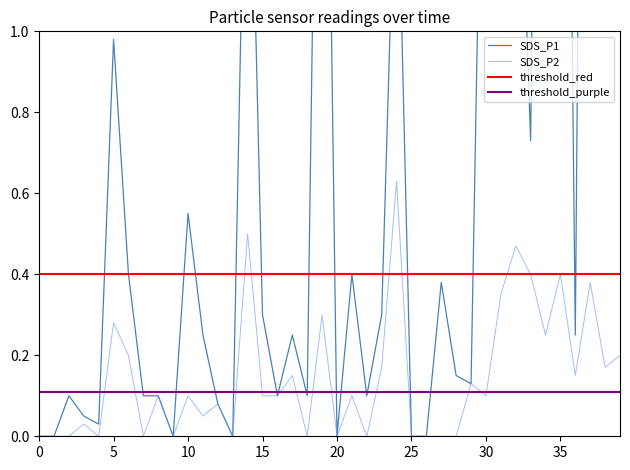

What value does the SDS_P1 series have at 27?

0.4